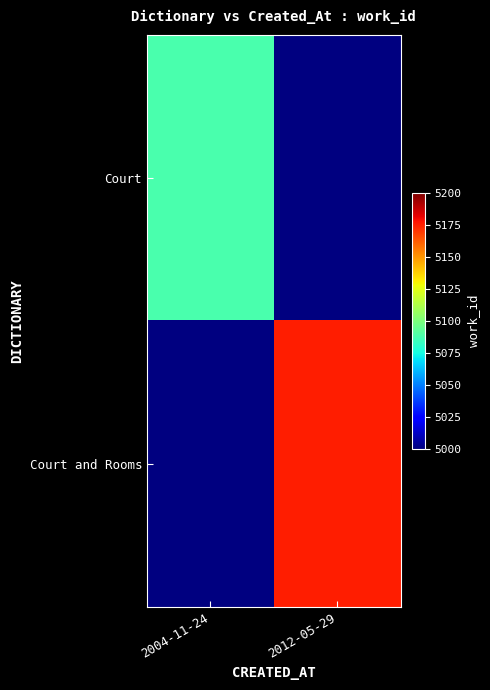

Between 2012-05-29 and 2004-11-24, which is larger?

2004-11-24